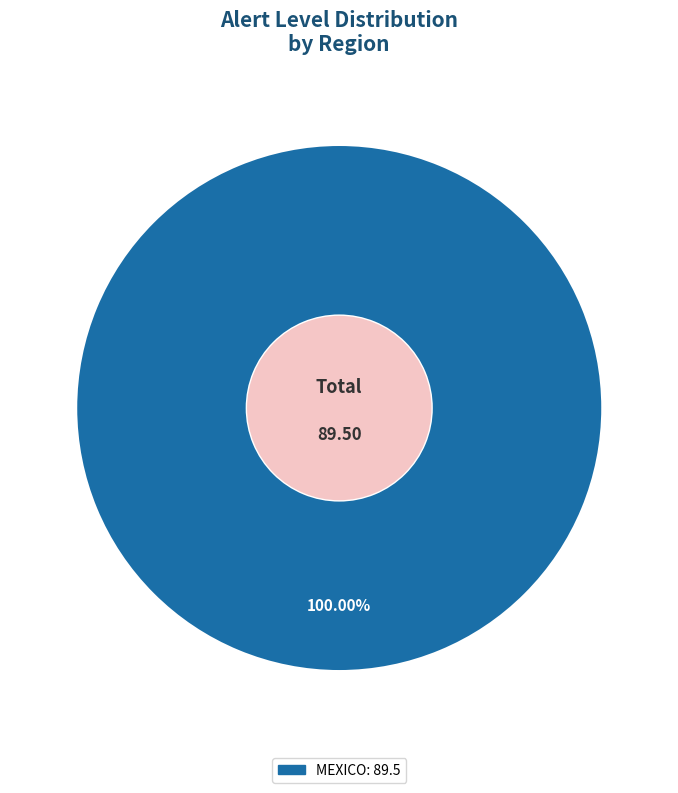

Does any single category account for the majority?

Yes